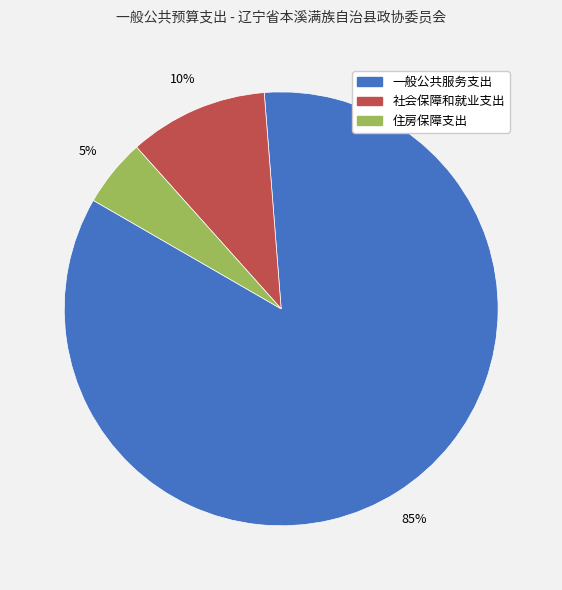

Count the number of slices in the pie.

3